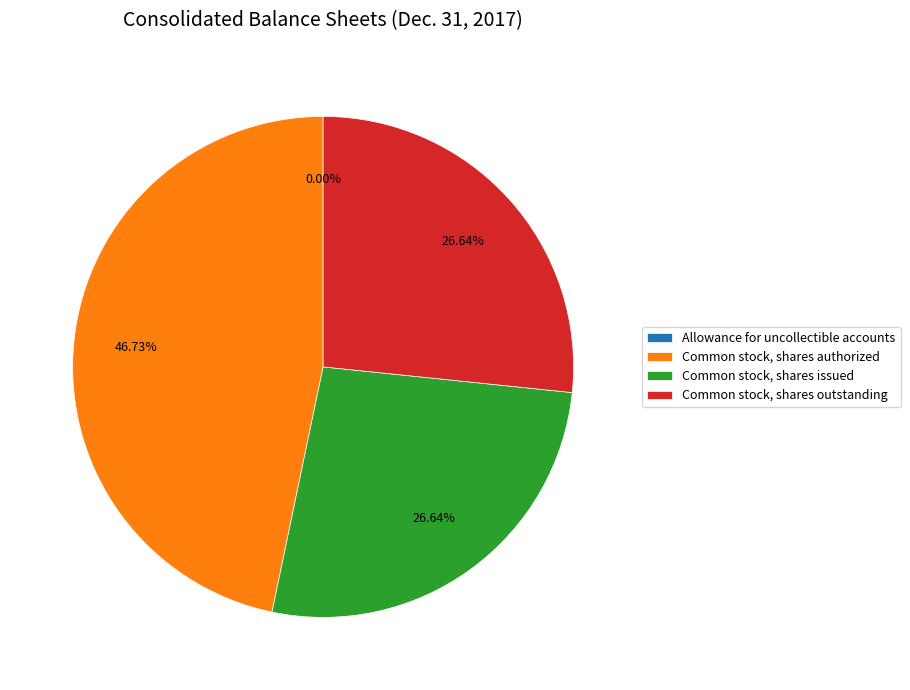

Is it true that Common stock, shares issued is 12% of the pie?

False